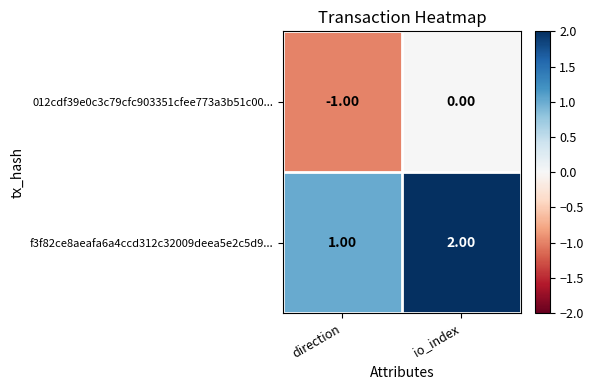

At which category is the sum across all series the highest?

io_index